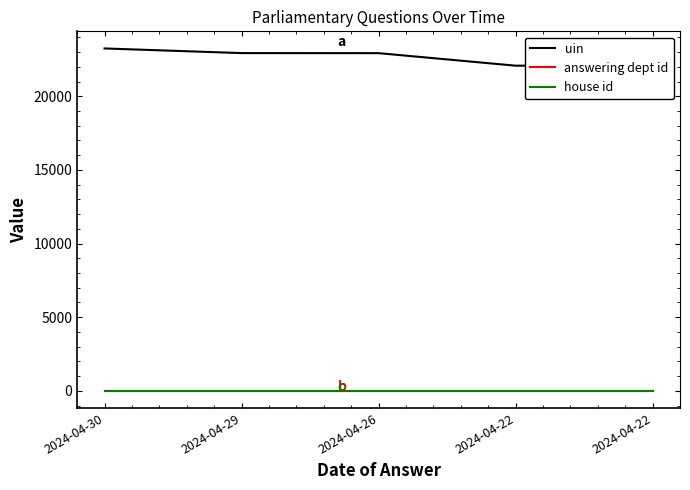

What are all the series names shown in the legend?

uin, answering dept id, house id